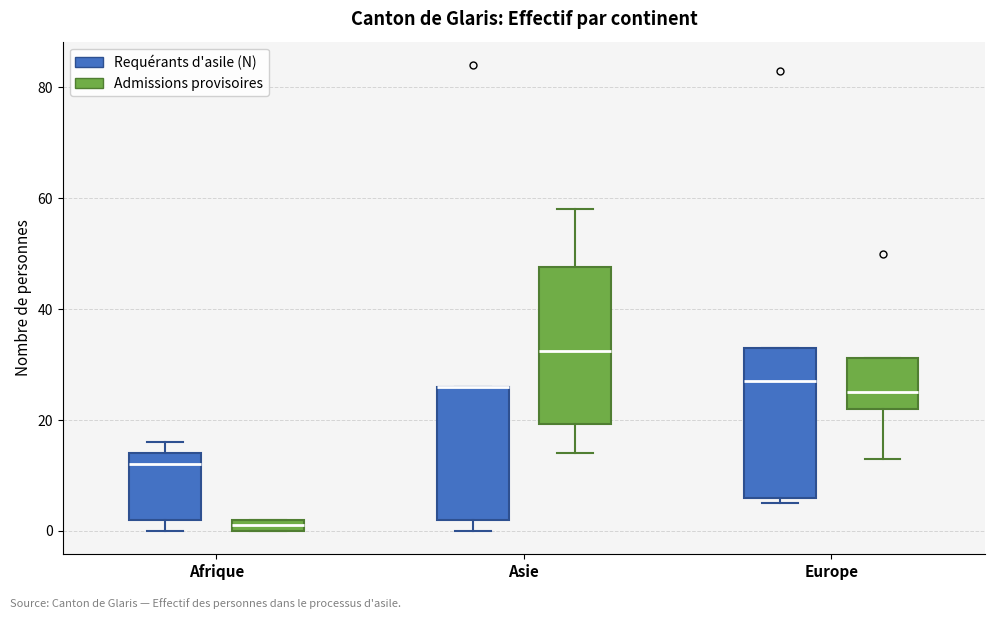

Where is the lower edge of the box for Asie (Requérants d'asile (N)) on the y-axis? The values are not printed on the chart, so give them approximately, as read against the axis.

2